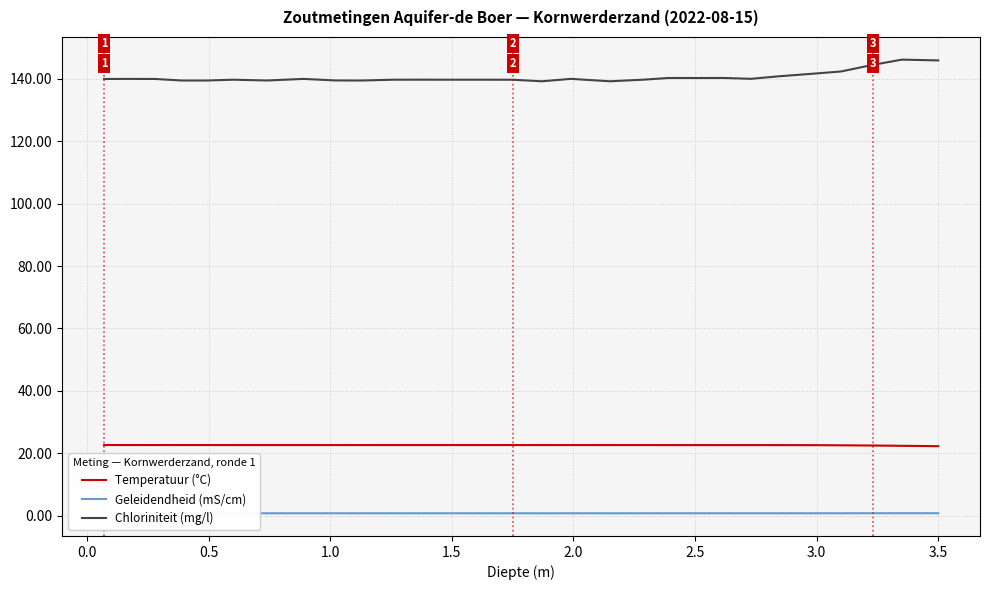

How many series are shown in this chart?

3